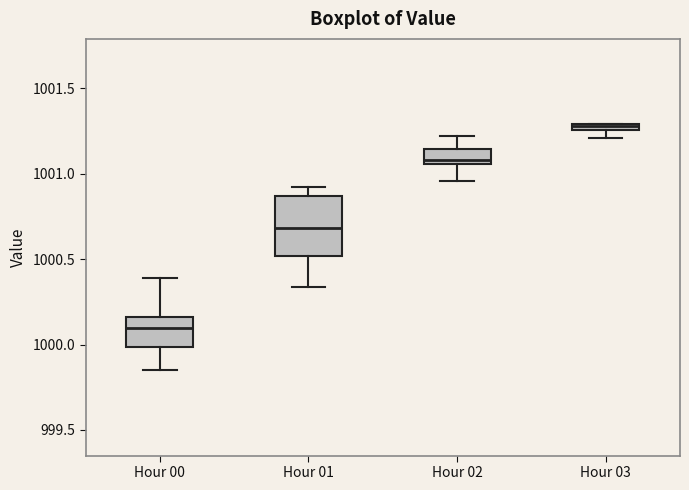

Where does the upper whisker of the box for Hour 02 end on the y-axis? The values are not printed on the chart, so give them approximately, as read against the axis.

1001.20